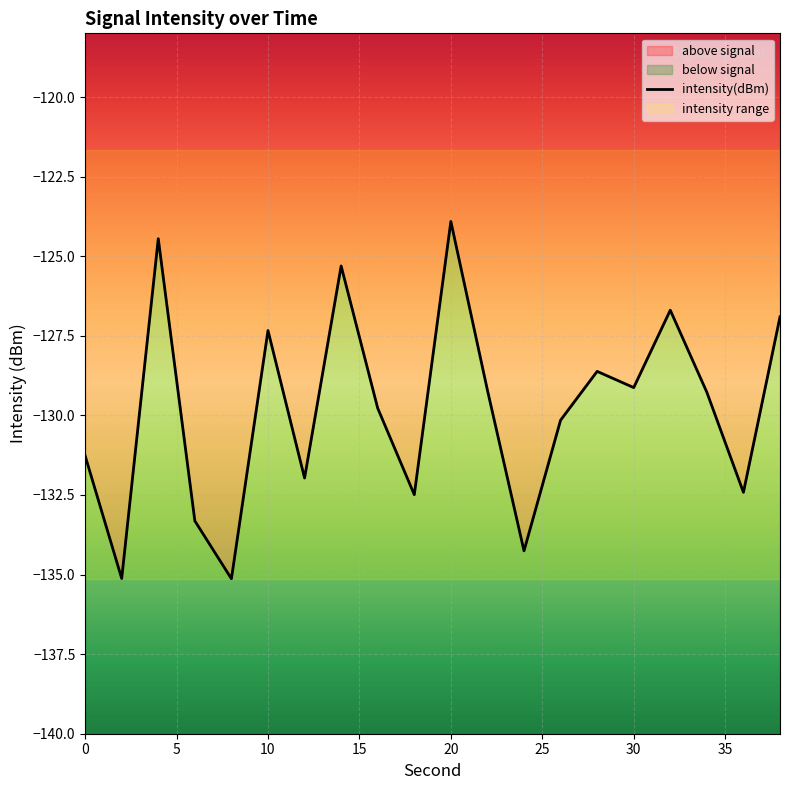

How many lines are shown in the chart?

1